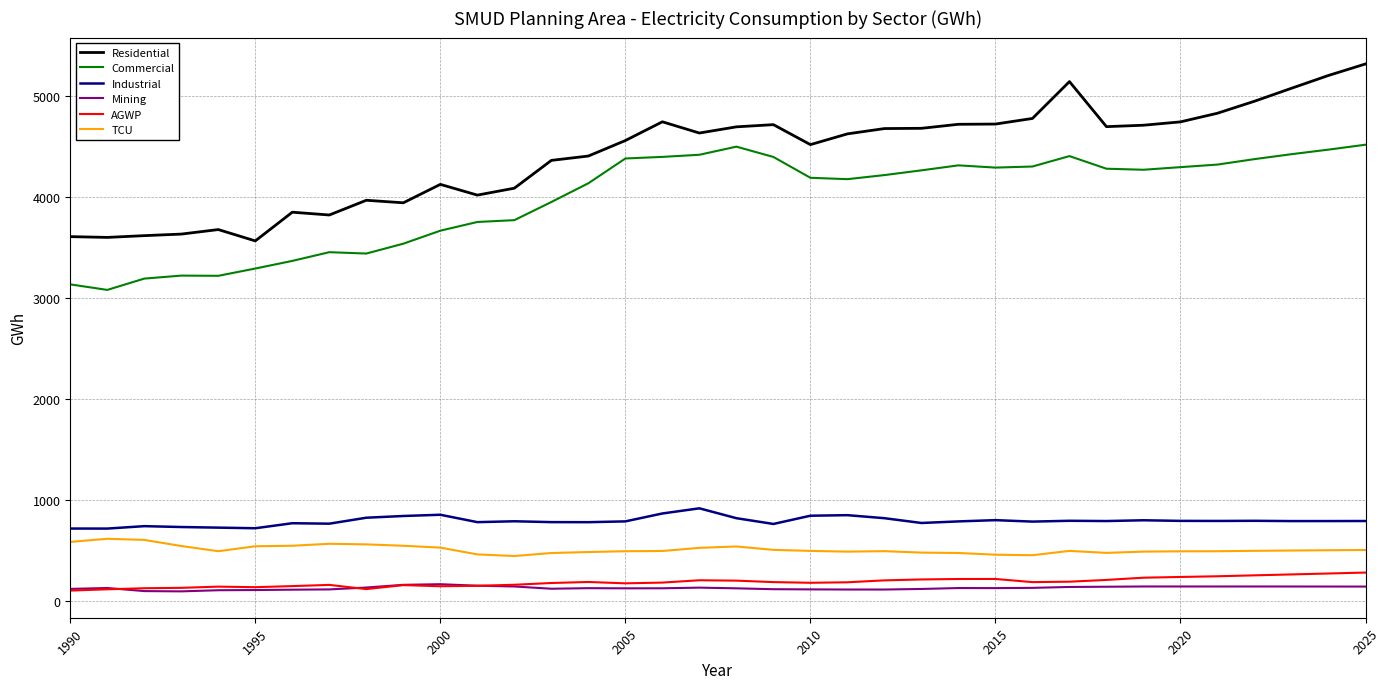

What is the sum of all Mining values?

4802.3